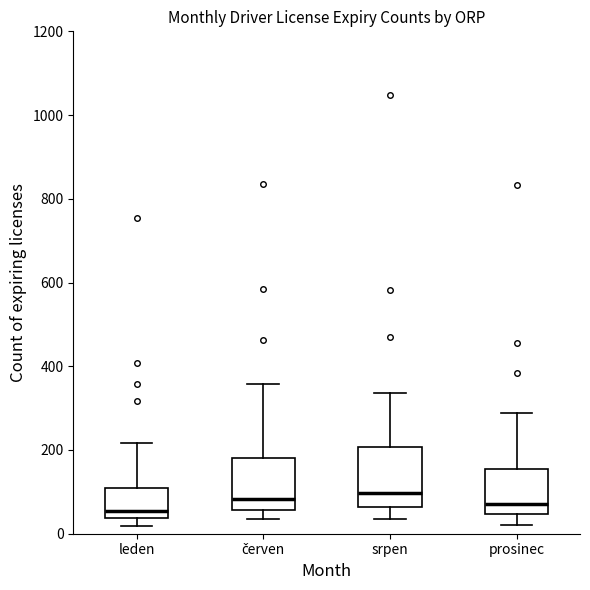

Where is the lower edge of the box for leden on the y-axis? The values are not printed on the chart, so give them approximately, as read against the axis.

40